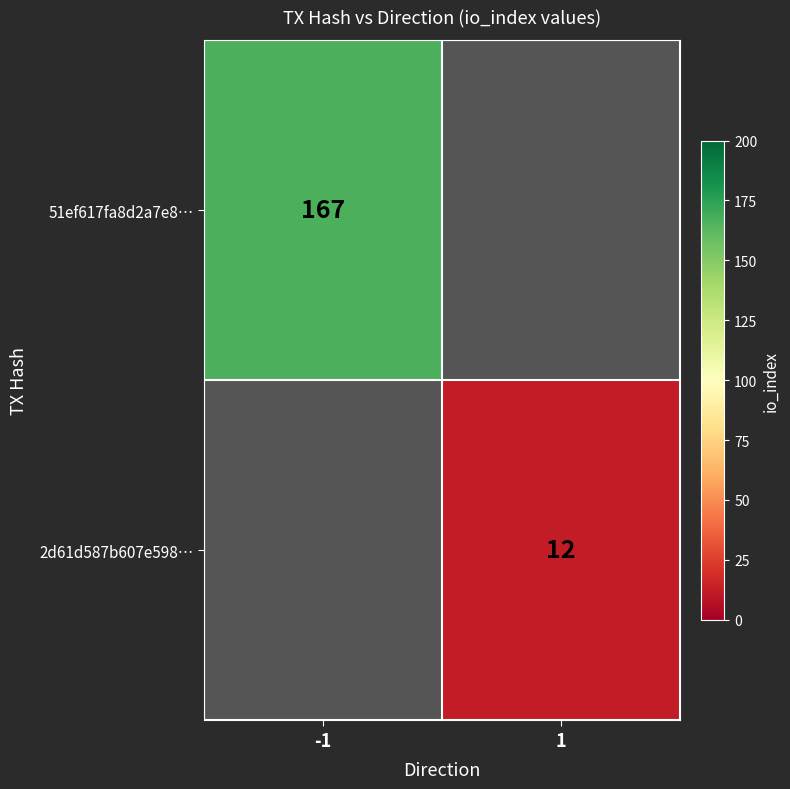

How many categories are shown in the chart?

2